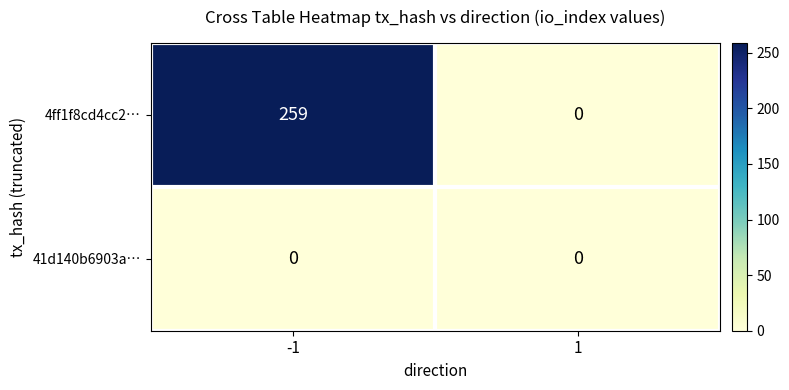

Which series has the widest spread of values?

4ff1f8cd4cc2…